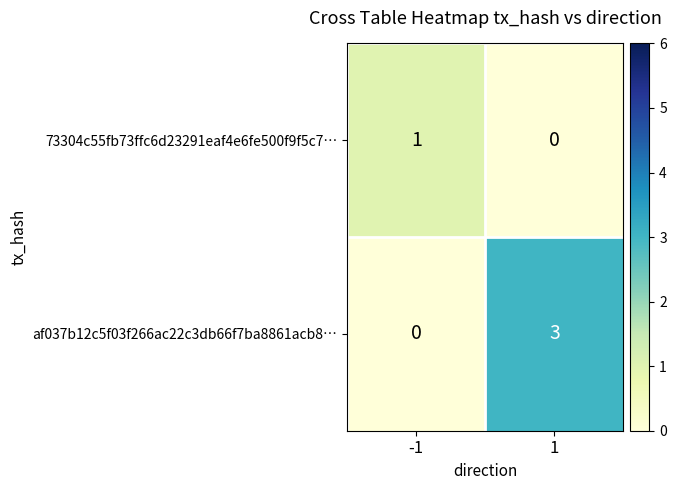

Which series has the widest spread of values?

af037b12c5f03f266ac22c3db66f7ba8861acb8…